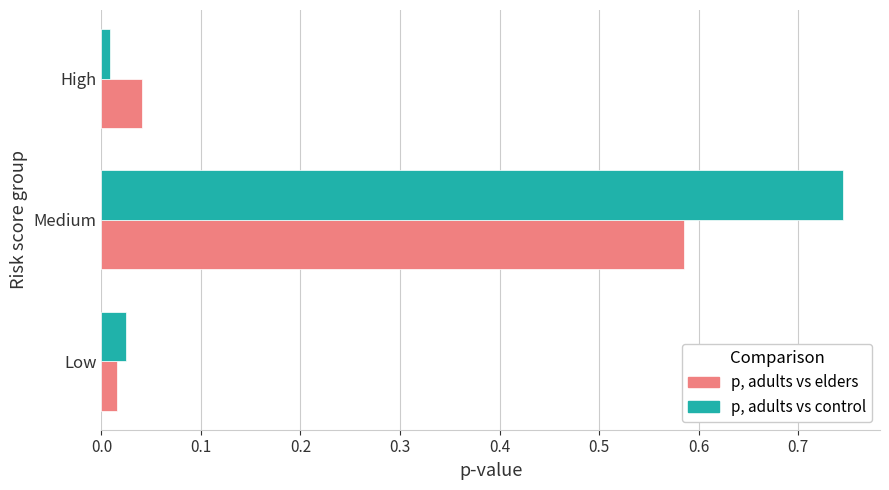

Which series has the widest spread of values?

p, adults vs control